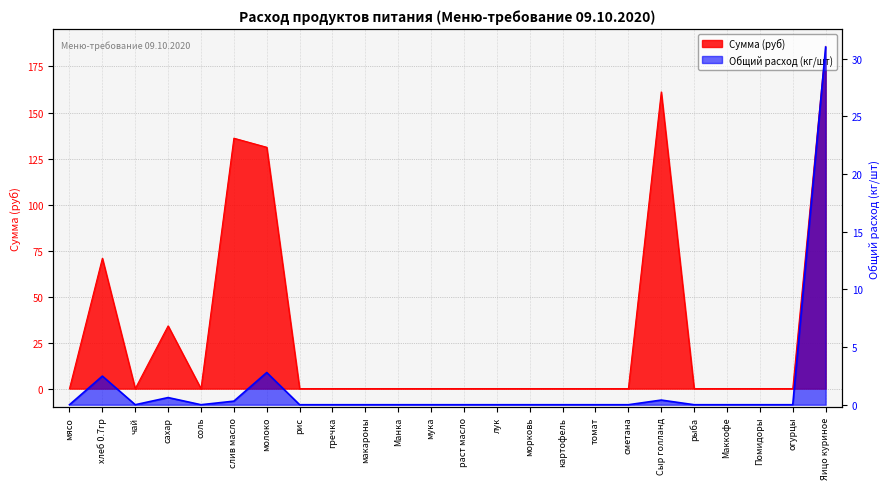

Does the chart display data point markers on the line(s)?

No